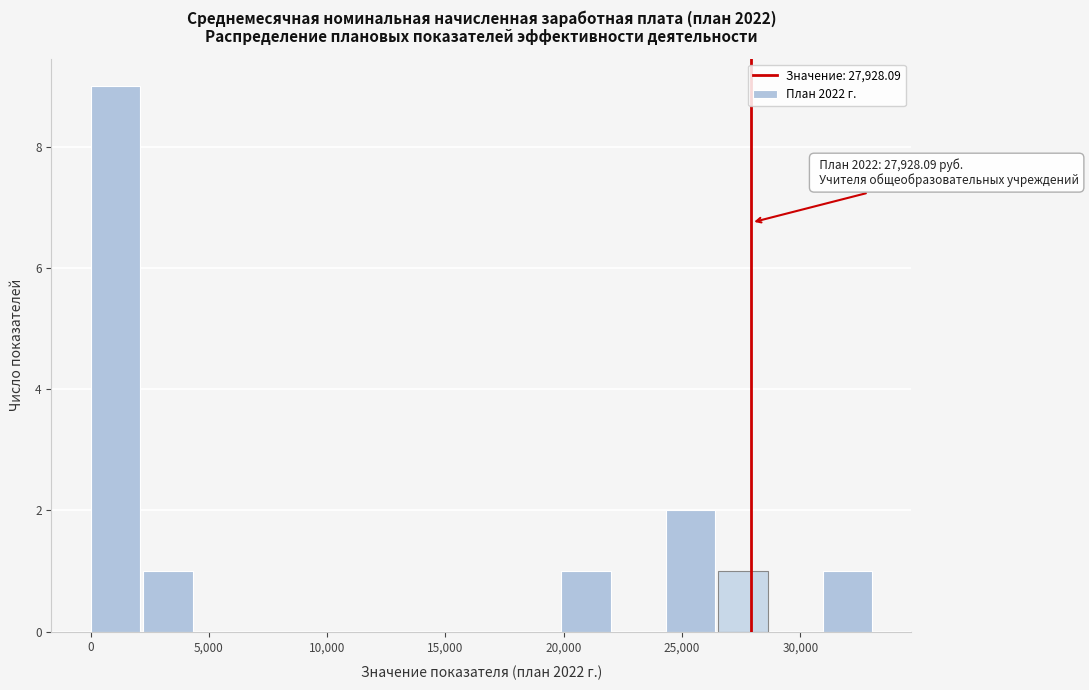

Over which range of the x-axis is the bar tallest?

0 to 2000